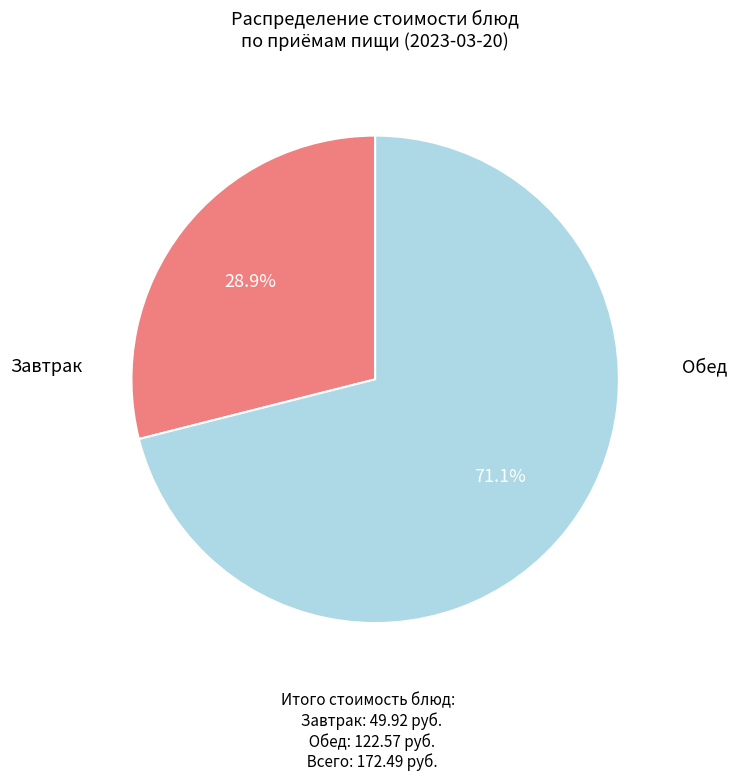

Does any single category account for the majority?

Yes